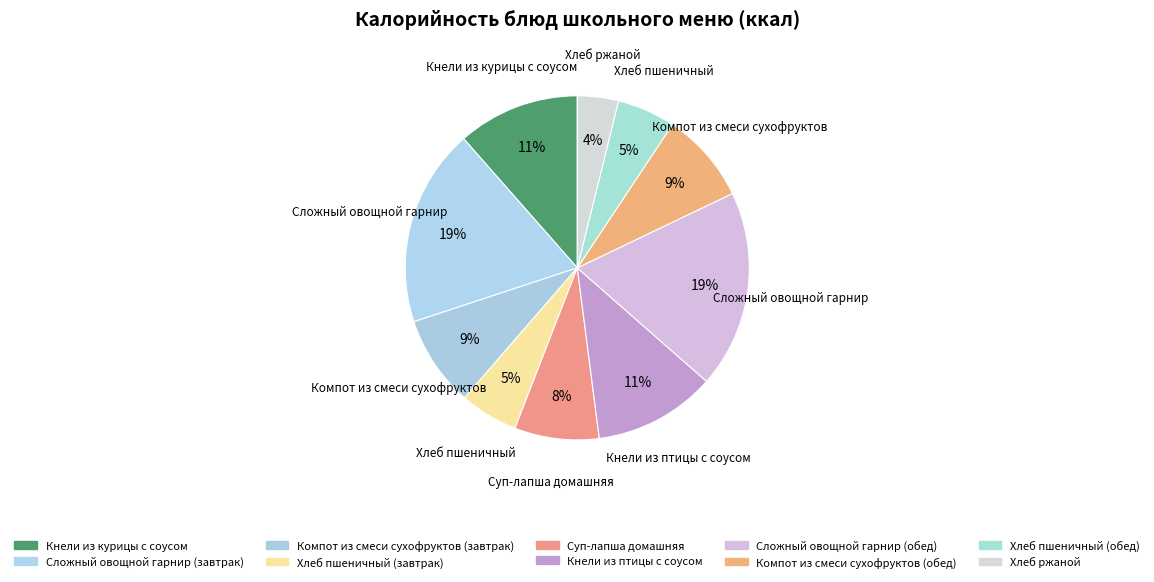

To the nearest percent, what is the difference between the Кнели из птицы с соусом and Компот из смеси сухофруктов (завтрак) slice percentages?

3%